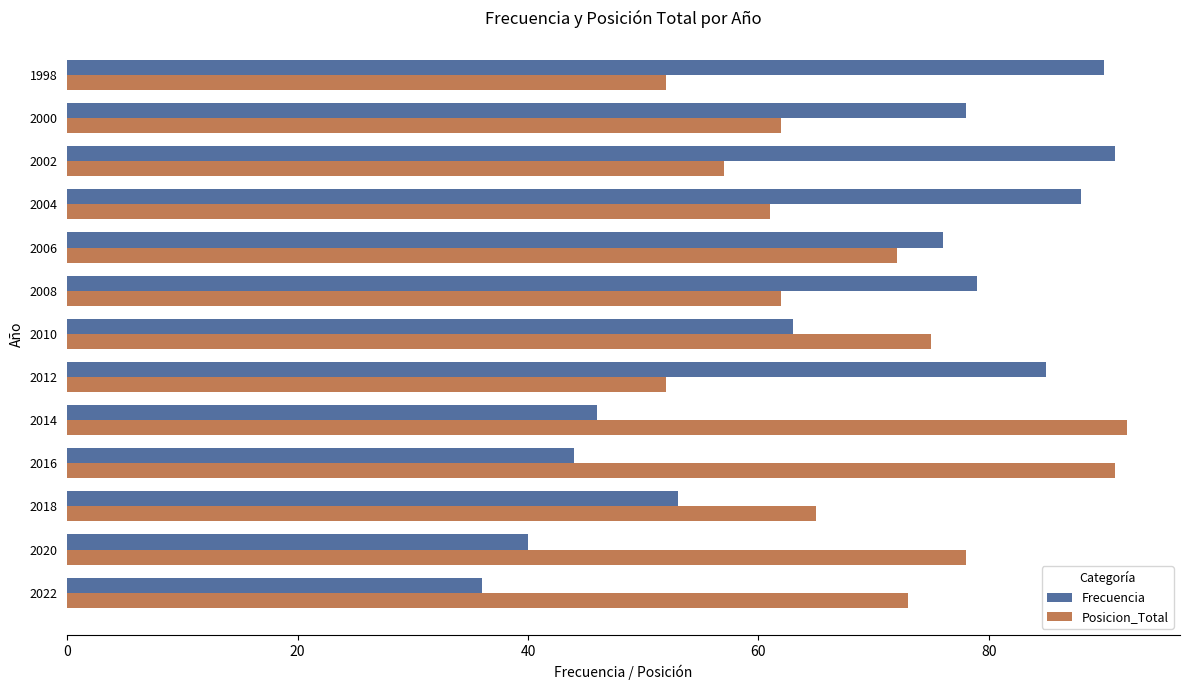

Which series has the widest spread of values?

Frecuencia